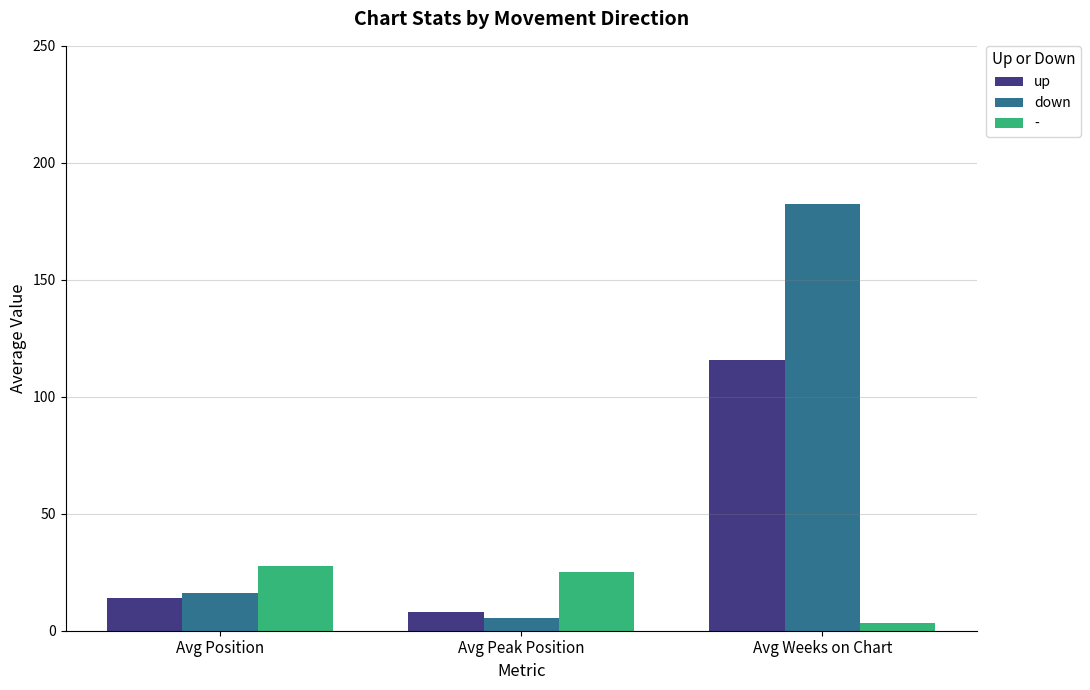

Is the value of down at Avg Weeks on Chart greater than the value of up at Avg Position?

Yes